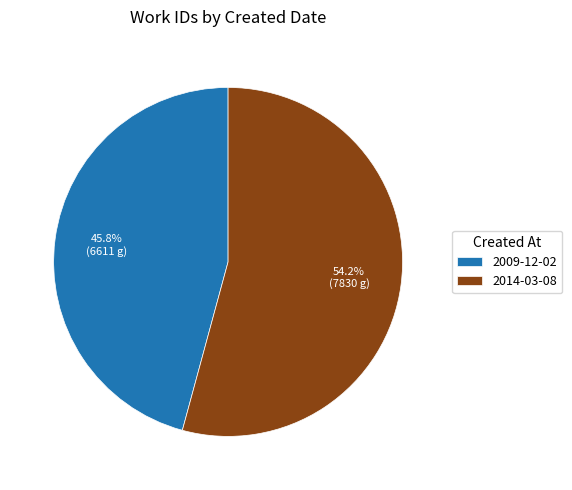

To the nearest percent, what percentage of the pie is 2014-03-08?

54%